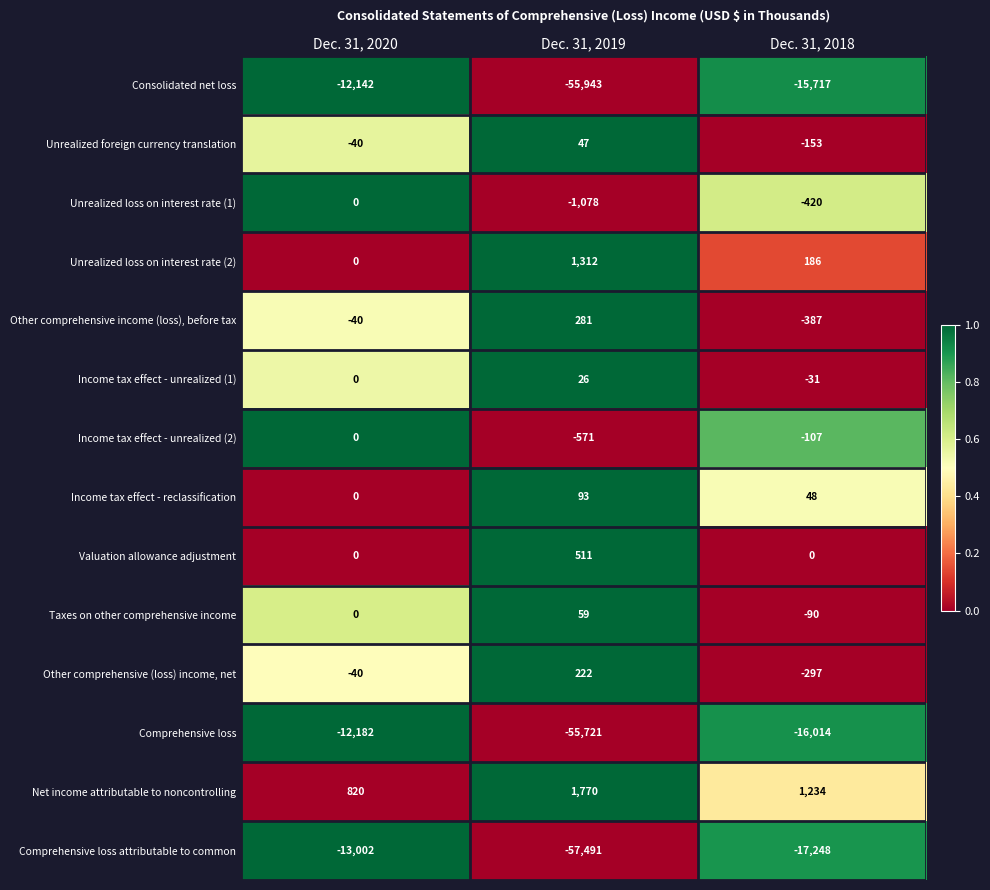

The value of Taxes on other comprehensive income at Dec. 31, 2020 is 97. True or false?

False